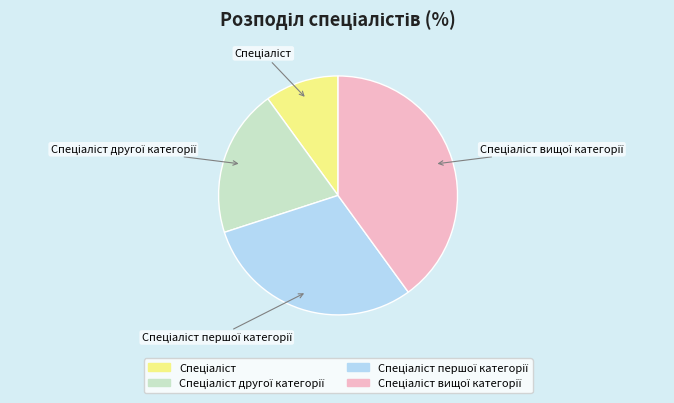

Does any single category account for the majority?

No